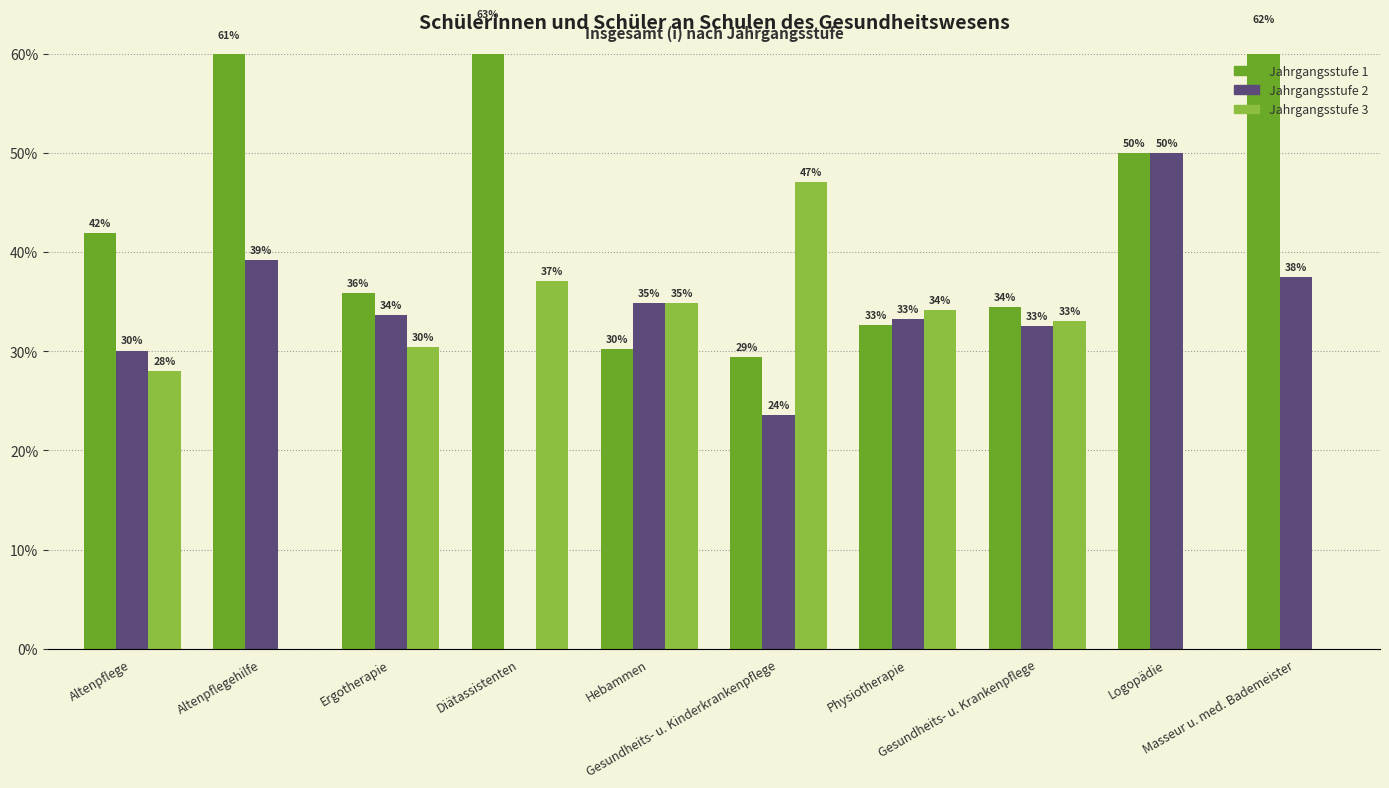

Count the number of categories in the chart.

10